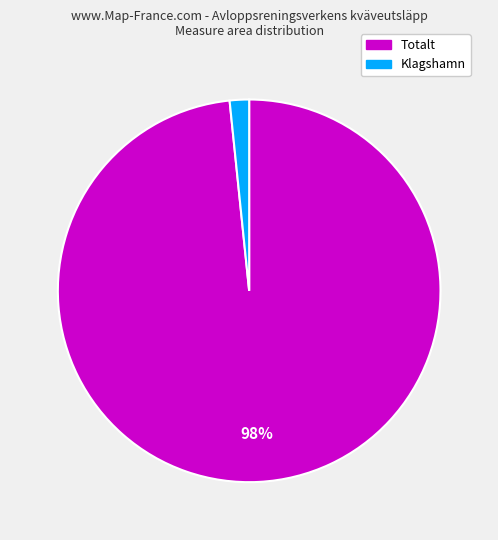

How many slices are in this pie chart?

2